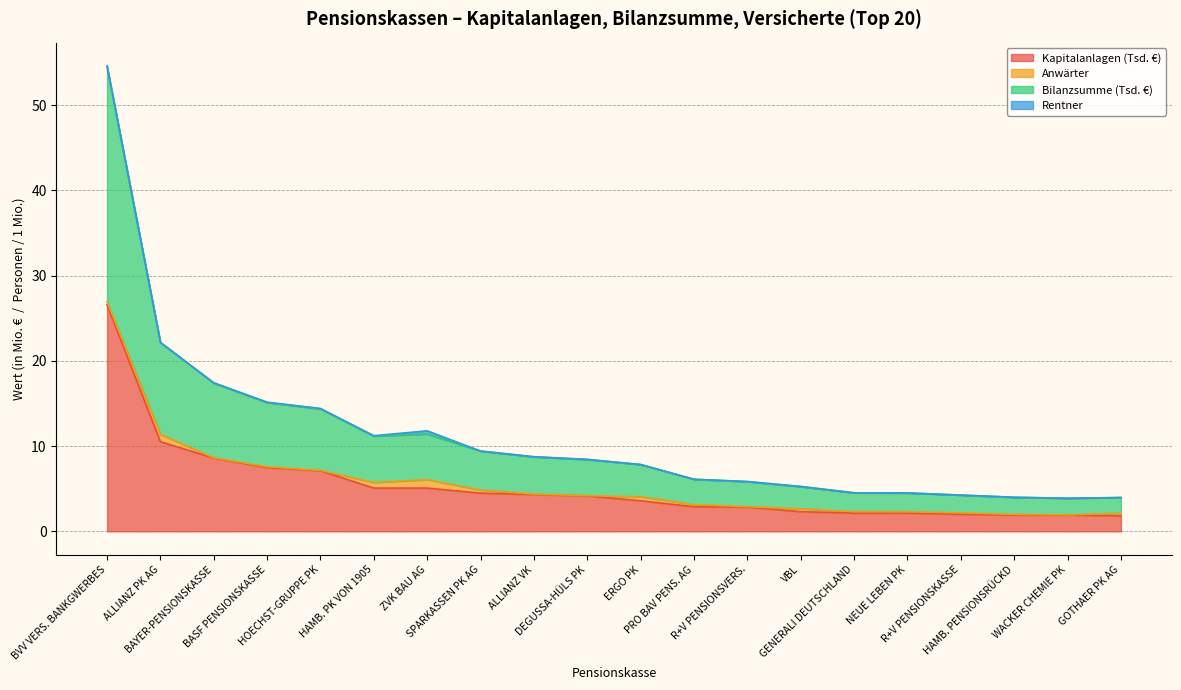

How many data points in Kapitalanlagen (Tsd. €) are less than 4?

10